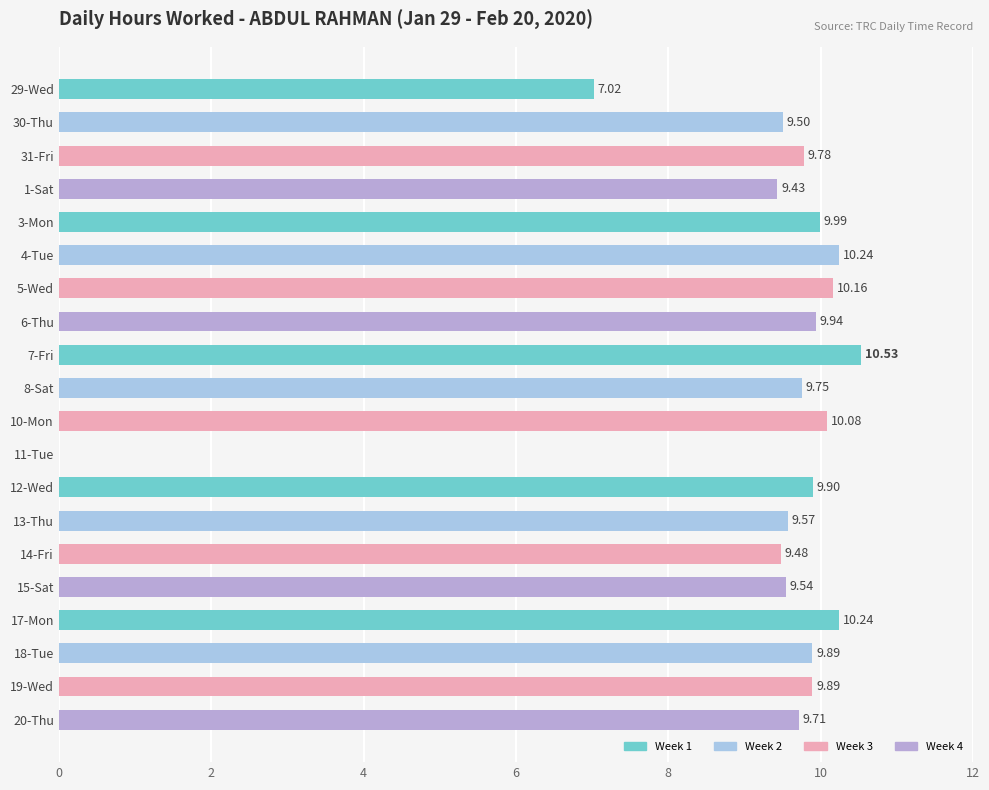

Count the number of data series in this chart.

1